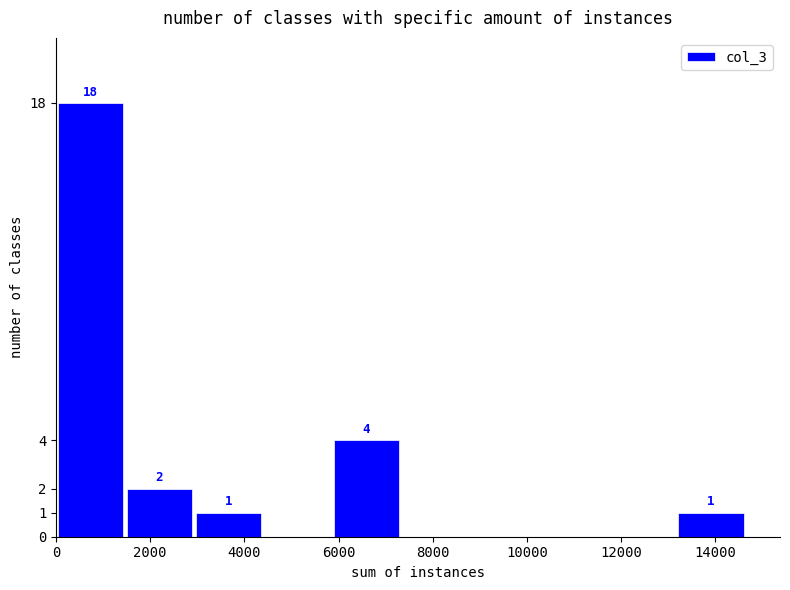

Over which range of the x-axis is the bar tallest?

0 to 1400